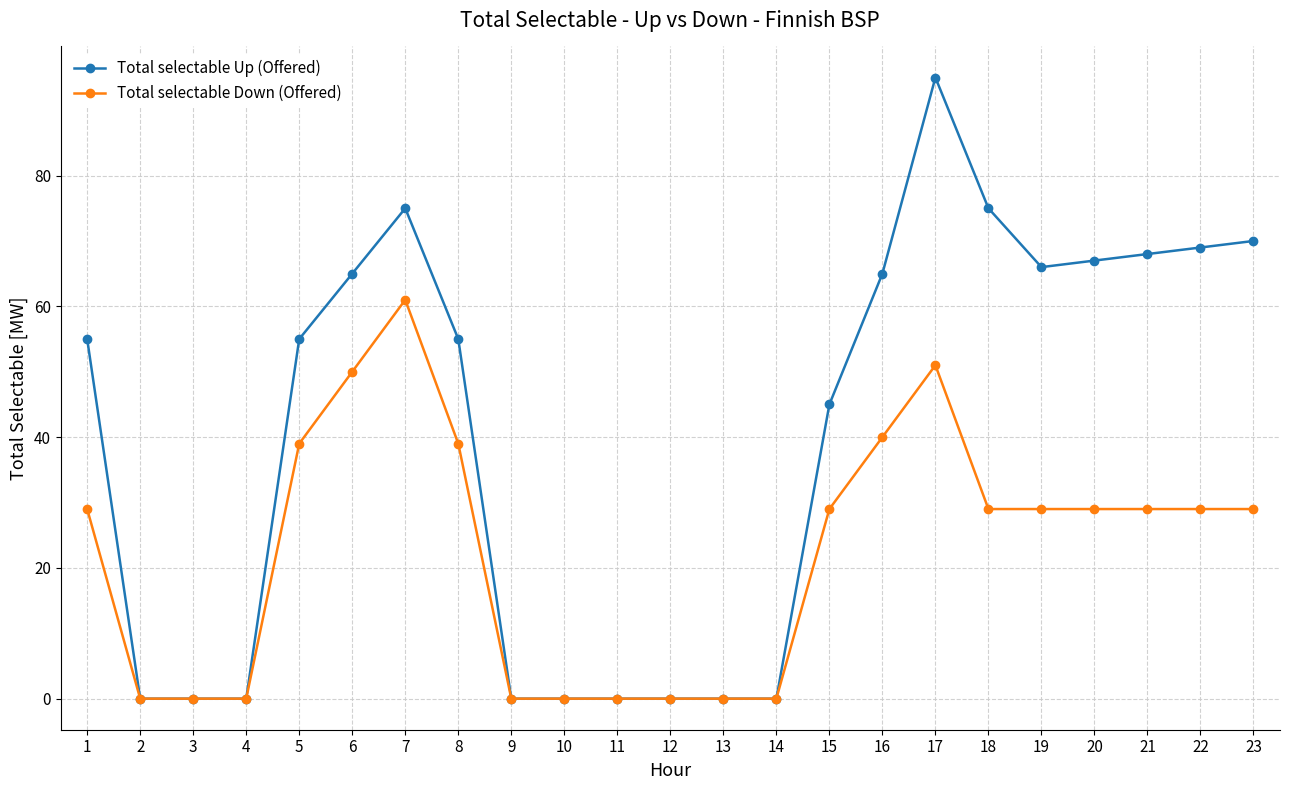

What is the value of the Total selectable Down (Offered) point at the 20th from the left?

29